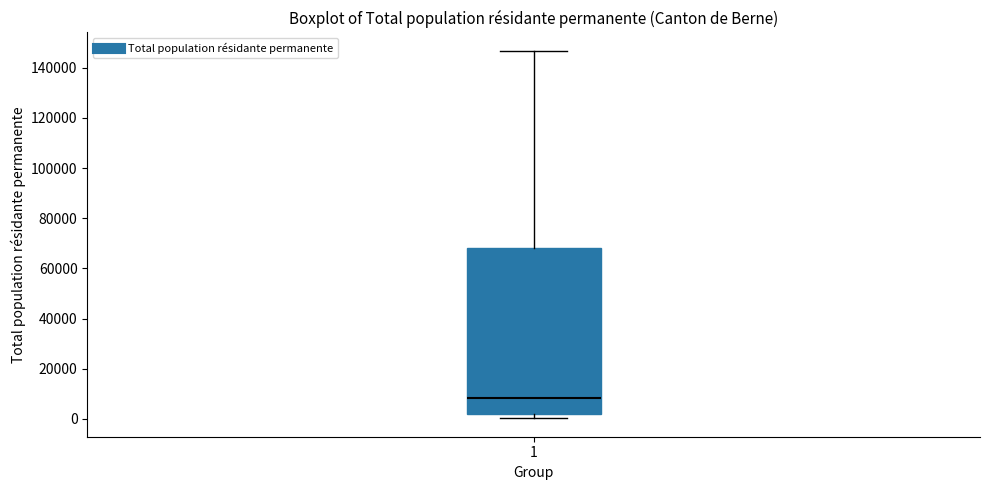

Transcribe this box plot: give where the median line is, the range the box spans, and where the two whiskers end, as read against the y-axis. The values are not printed on the chart, so give them approximately, as read against the axis.

median 8000, box 2000 to 68000, whiskers 0 to 146000